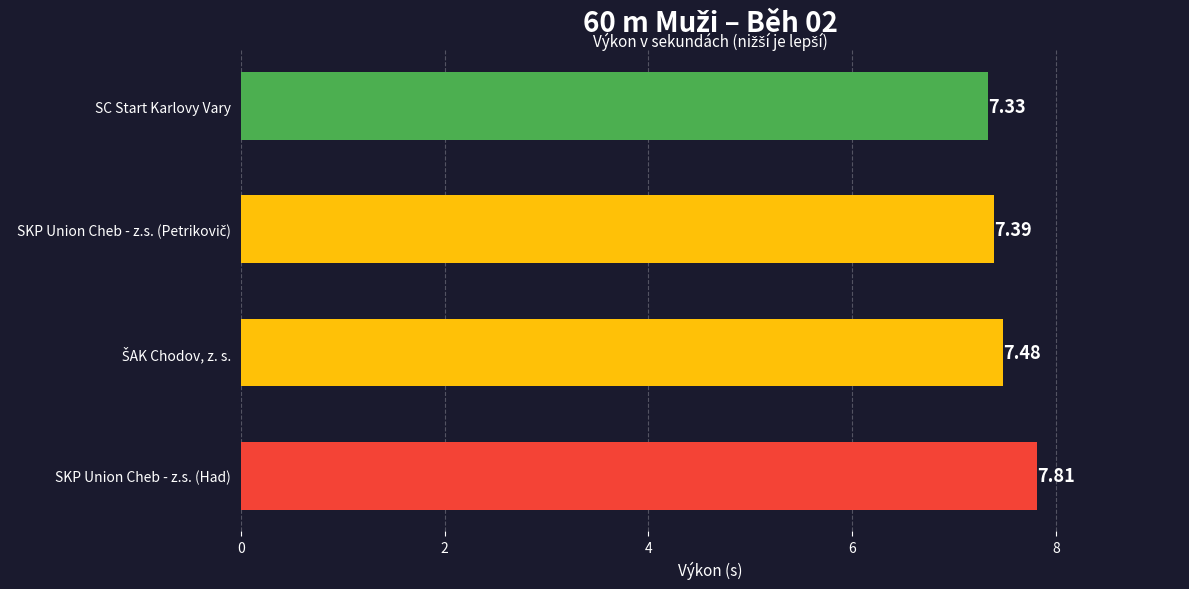

What is the label of the 3rd bar from the left?

ŠAK Chodov, z. s.